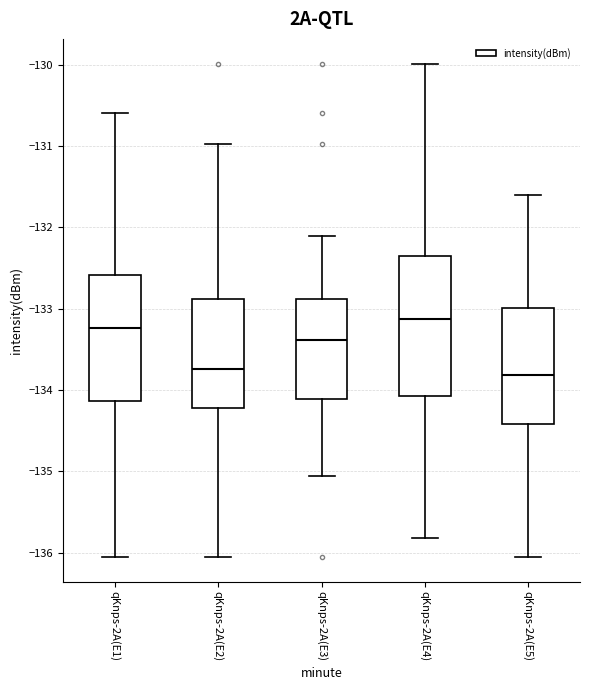

Reading left to right, transcribe this box plot: for each box, give where its median line is, the range the box spans, and where its two whiskers end, as read against the y-axis. The values are not printed on the chart, so give them approximately, as read against the axis.

qKnps-2A(E1): median -133.2, box -134.1 to -132.6, whiskers -136.1 to -130.6
qKnps-2A(E2): median -133.7, box -134.2 to -132.9, whiskers -136.1 to -131.0
qKnps-2A(E3): median -133.4, box -134.1 to -132.9, whiskers -135.1 to -132.1
qKnps-2A(E4): median -133.1, box -134.1 to -132.4, whiskers -135.8 to -130.0
qKnps-2A(E5): median -133.8, box -134.4 to -133.0, whiskers -136.1 to -131.6